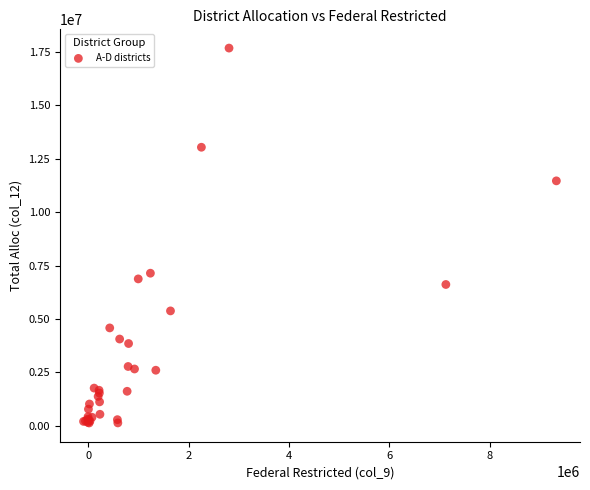

What Y value in the scatter plot is closest to 8908296?

7144985.4